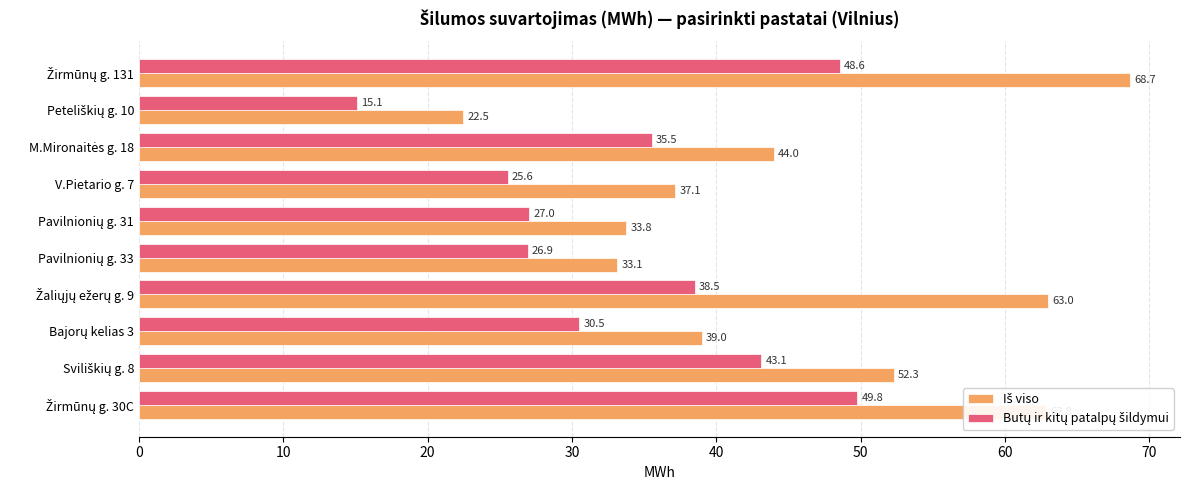

At how many categories does at least one series exceed 55?

3